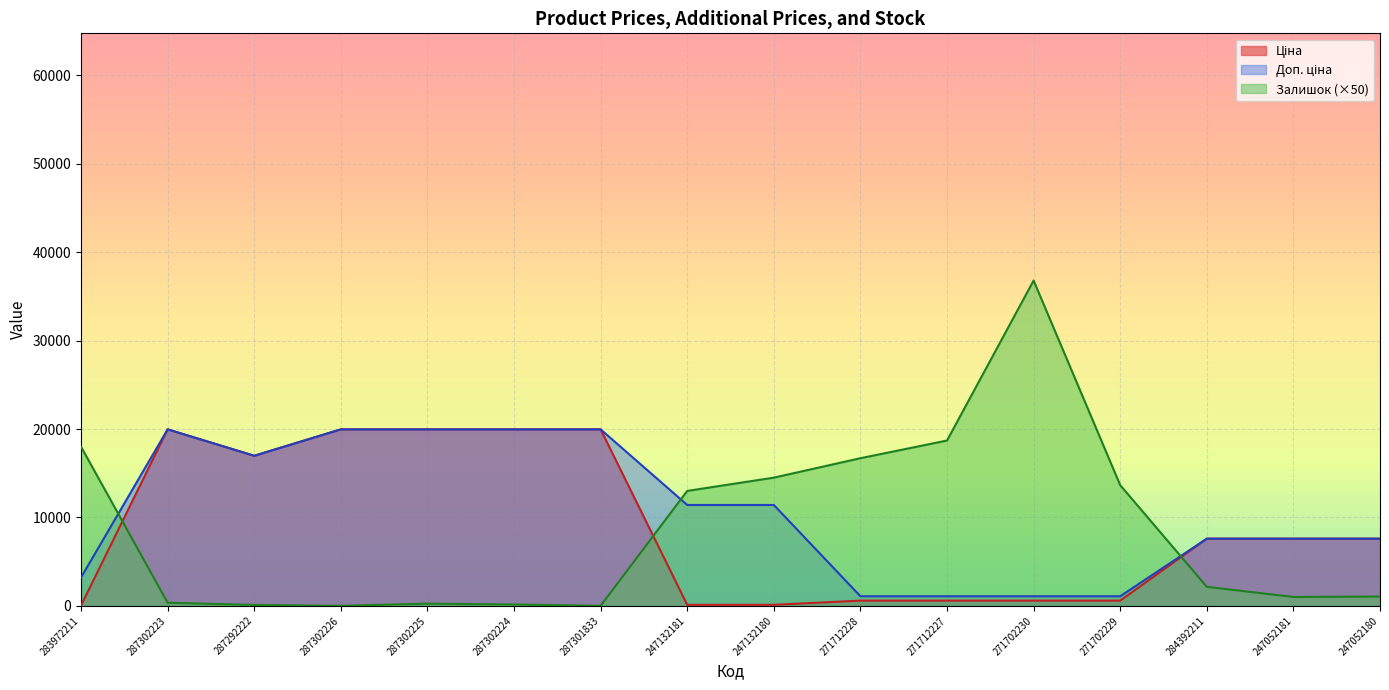

What is the difference between the maximum and minimum values in the Залишок series?

36800.0